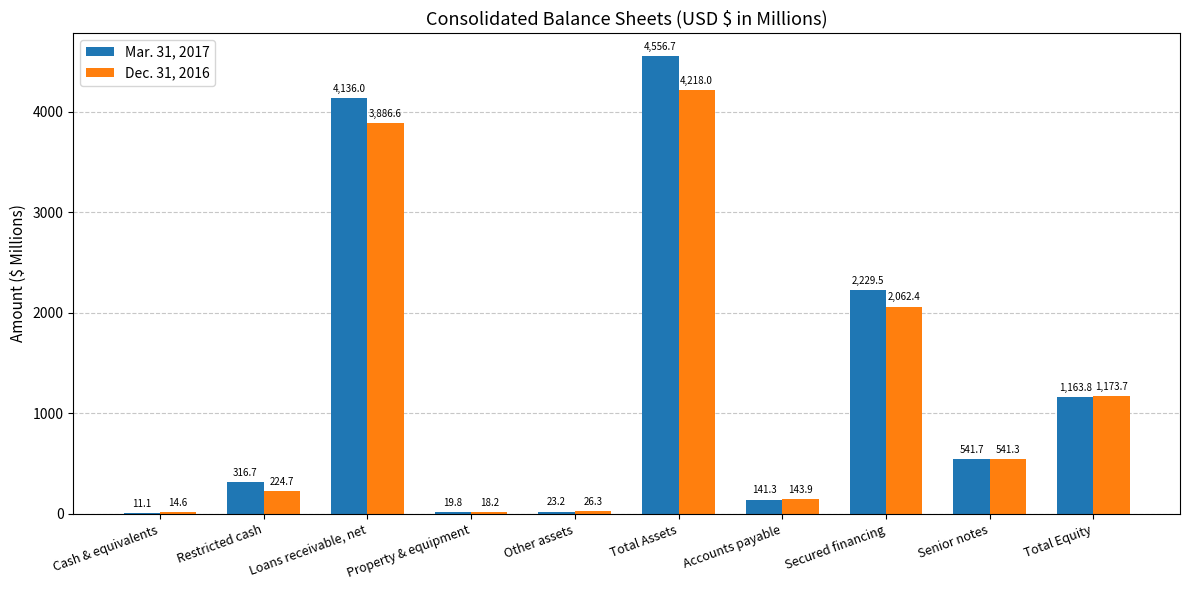

Reading left to right, what are all the values shown in this chart?

Mar. 31, 2017: Cash & equivalents=11.1	Restricted cash=316.7	Loans receivable, net=4136.0	Property & equipment=19.8	Other assets=23.2	Total Assets=4556.7	Accounts payable=141.3	Secured financing=2229.5	Senior notes=541.7	Total Equity=1163.8
Dec. 31, 2016: Cash & equivalents=14.6	Restricted cash=224.7	Loans receivable, net=3886.6	Property & equipment=18.2	Other assets=26.3	Total Assets=4218.0	Accounts payable=143.9	Secured financing=2062.4	Senior notes=541.3	Total Equity=1173.7